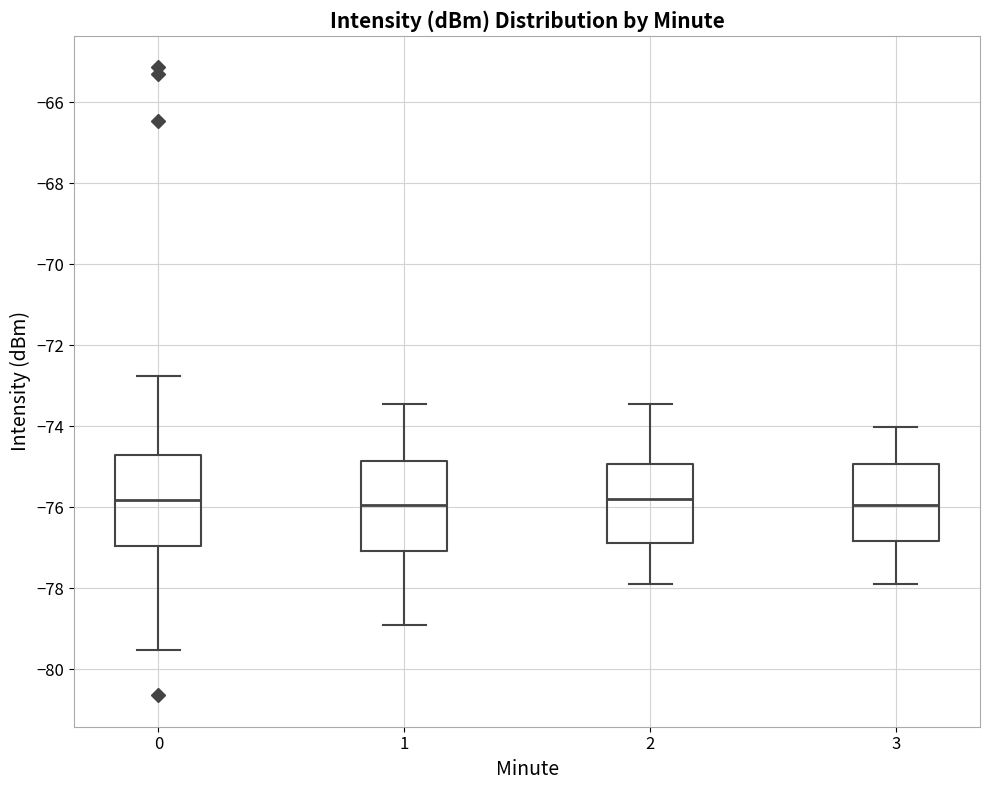

Reading left to right, read every box against the y-axis: the position of its median line, the range the box covers, and the ends of its whiskers. The values are not printed on the chart, so give them approximately, as read against the axis.

0: median -75.8, box -77.0 to -74.8, whiskers -79.6 to -72.8
1: median -76.0, box -77.0 to -74.8, whiskers -79.0 to -73.4
2: median -75.8, box -76.8 to -75.0, whiskers -77.8 to -73.4
3: median -76.0, box -76.8 to -75.0, whiskers -78.0 to -74.0